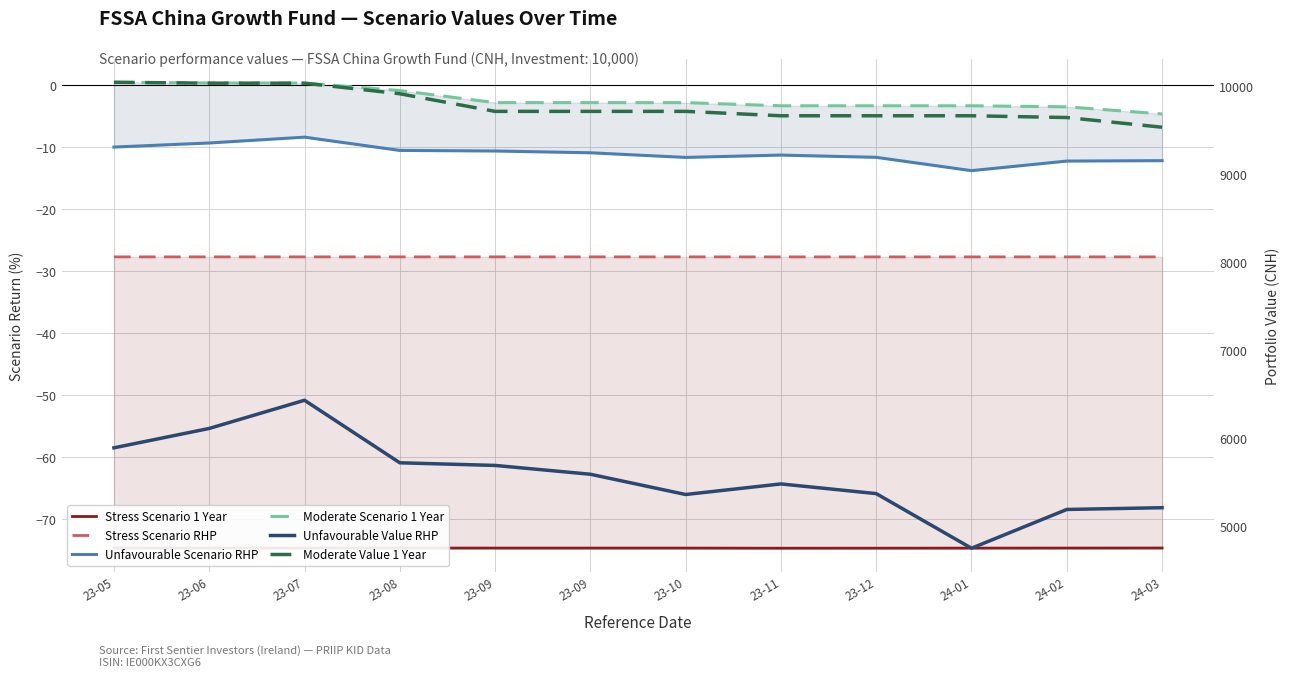

The Stress Scenario RHP series shows -27.8 at 23-12. True or false?

True